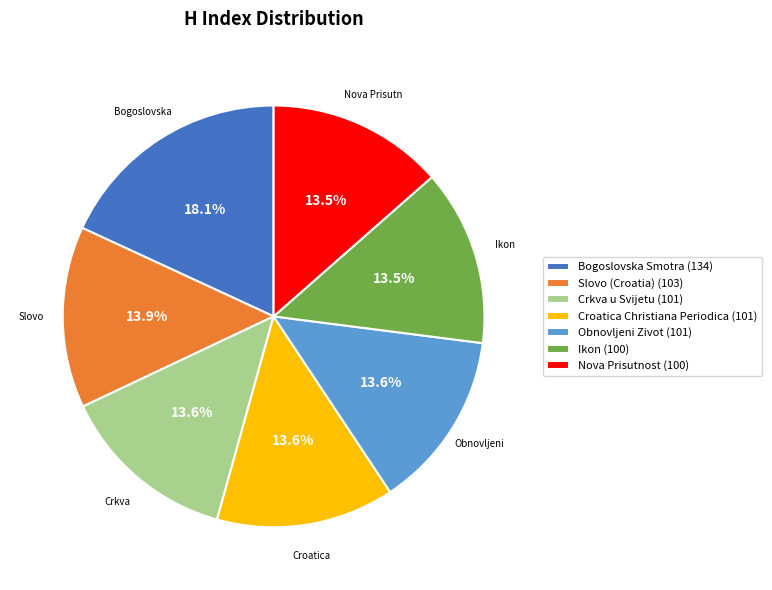

To the nearest percent, what is the average slice percentage?

14%